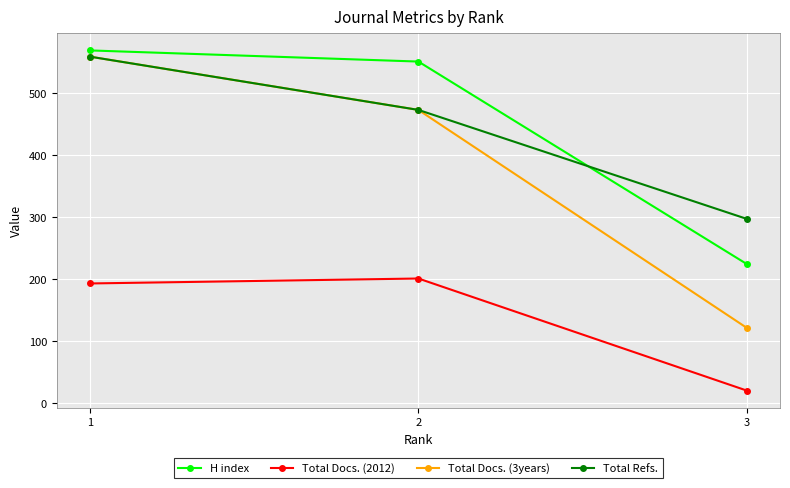

Which series has the largest total across all categories?

H index